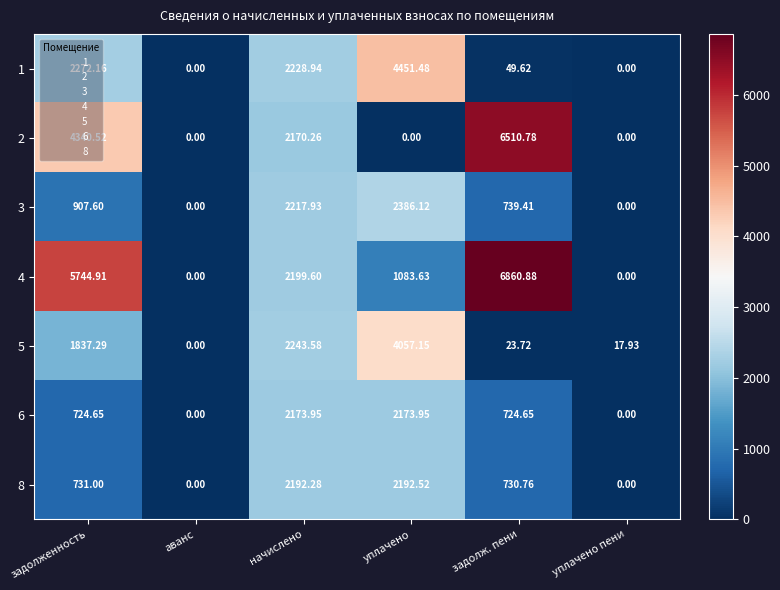

Where does the 5 series first go above 1837?

задолженность